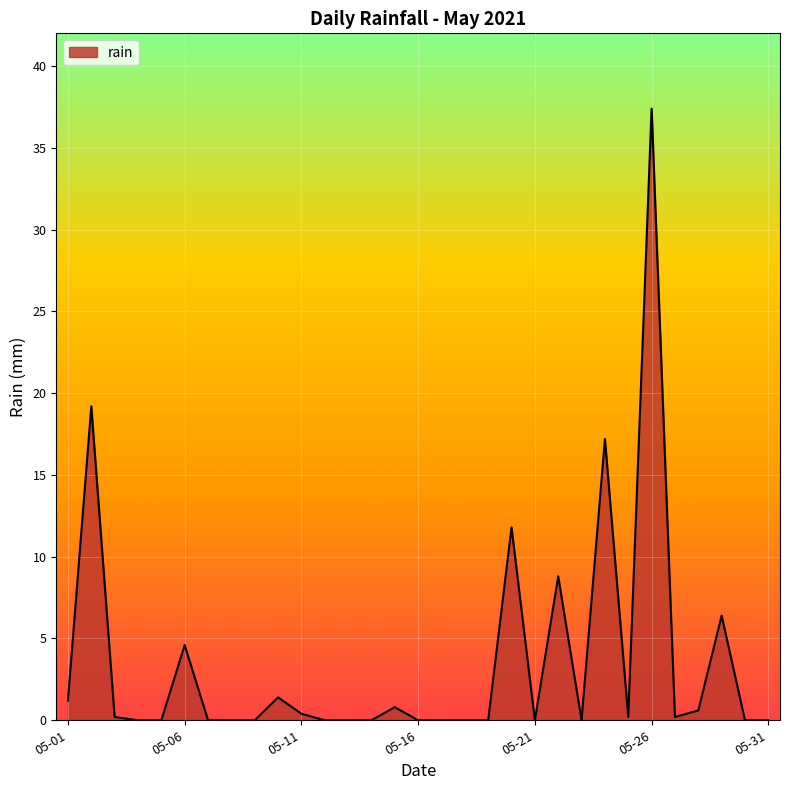

What is the greatest value displayed?

37.4